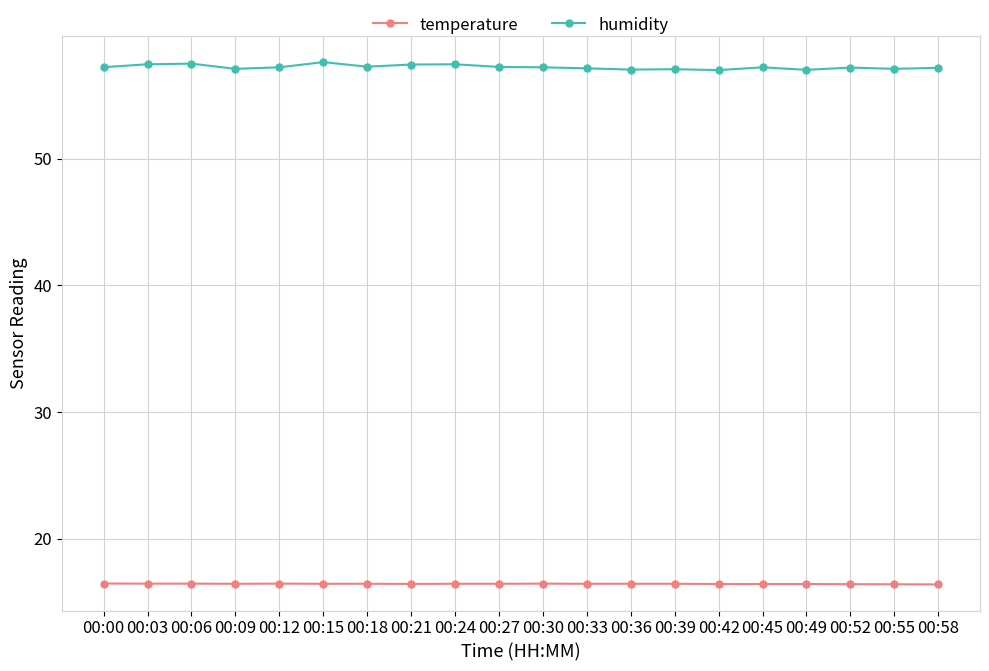

Which series has the largest range (max minus min)?

humidity